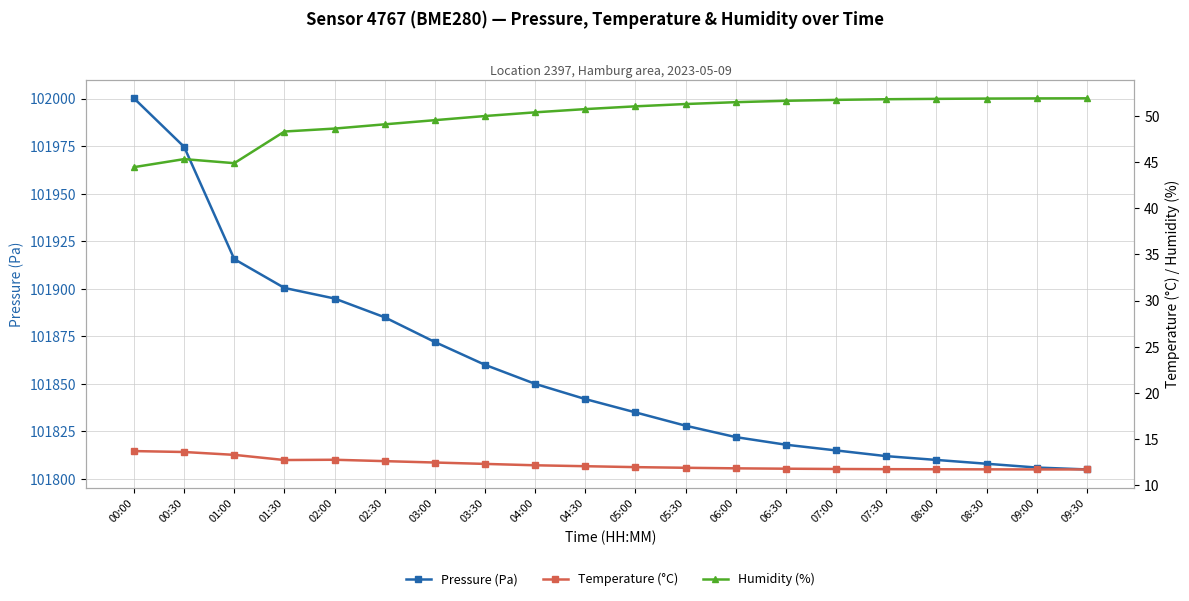

How many lines are shown in the chart?

3